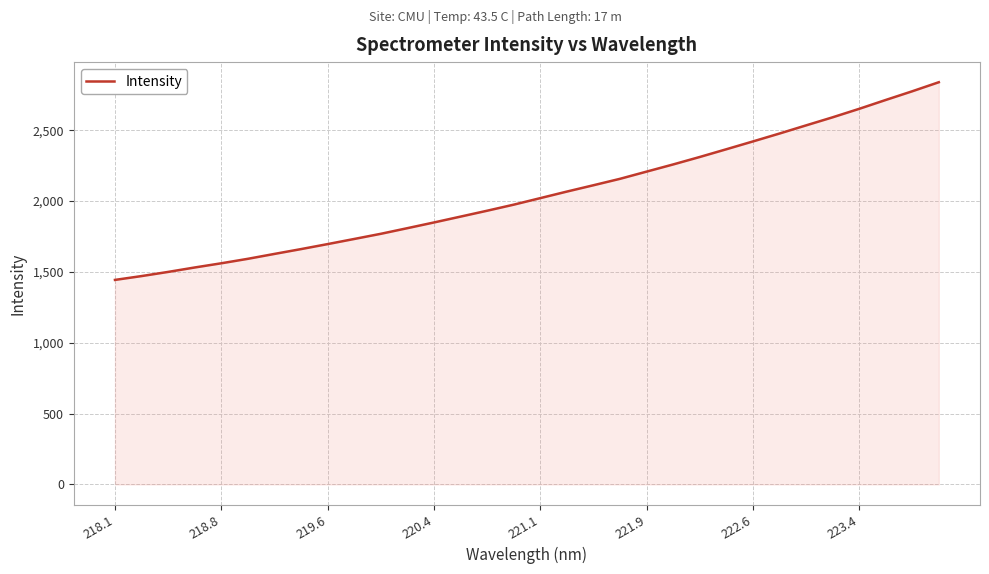

What is the smallest value displayed?

1443.6